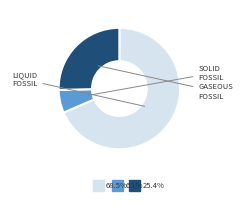

Is there any slice that represents more than half of the pie?

Yes